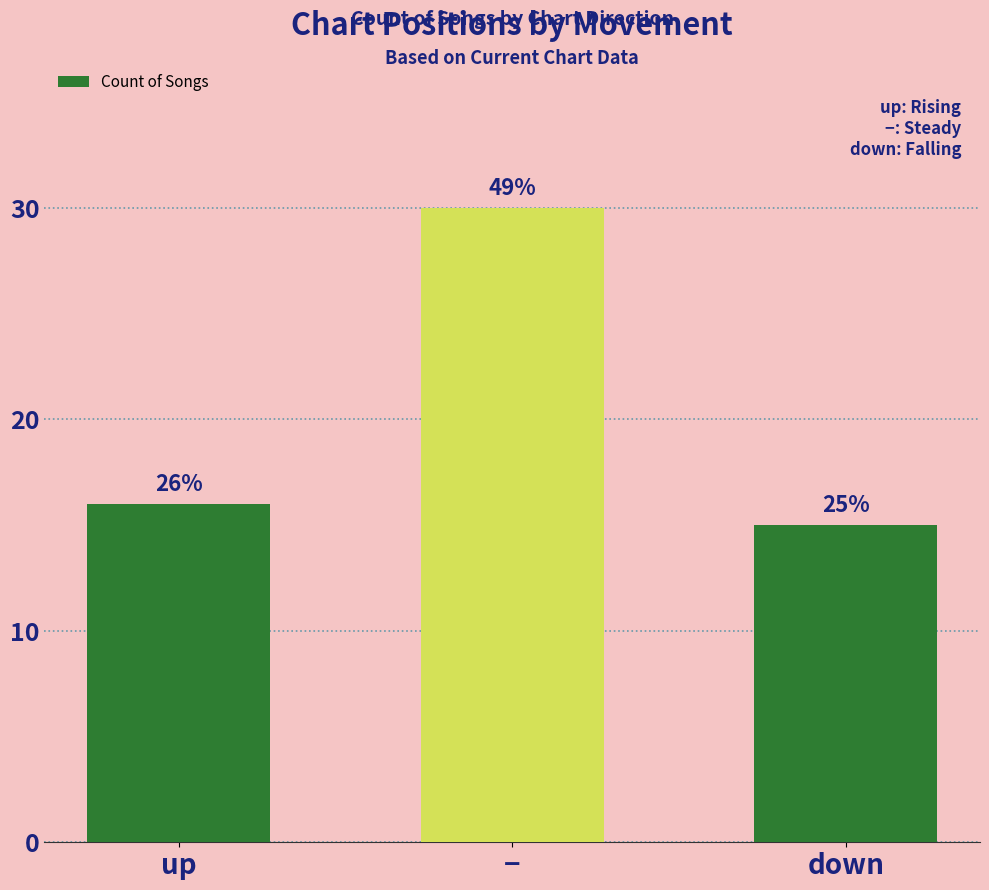

List the labels in order of value, smallest first.

down, up, −